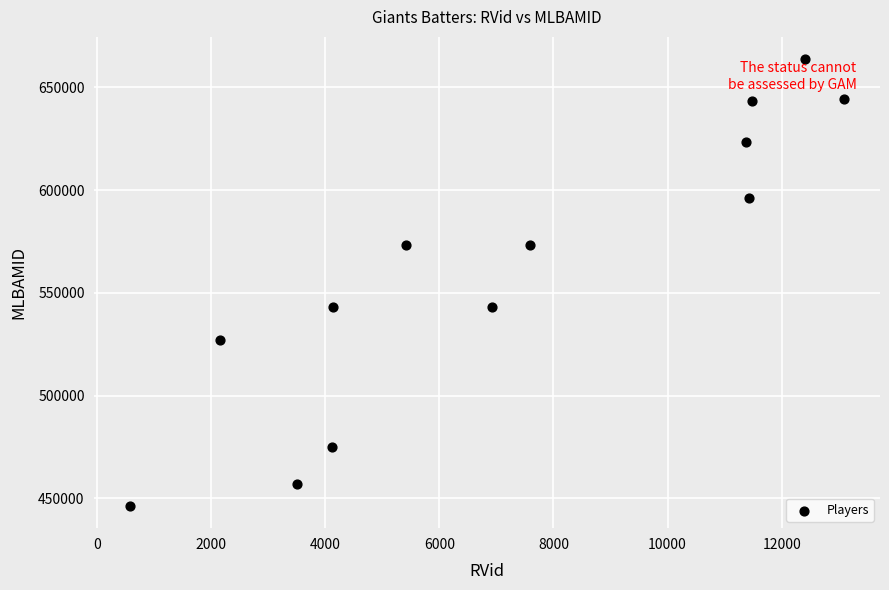

What is the range of X values (max minus min)?

12512